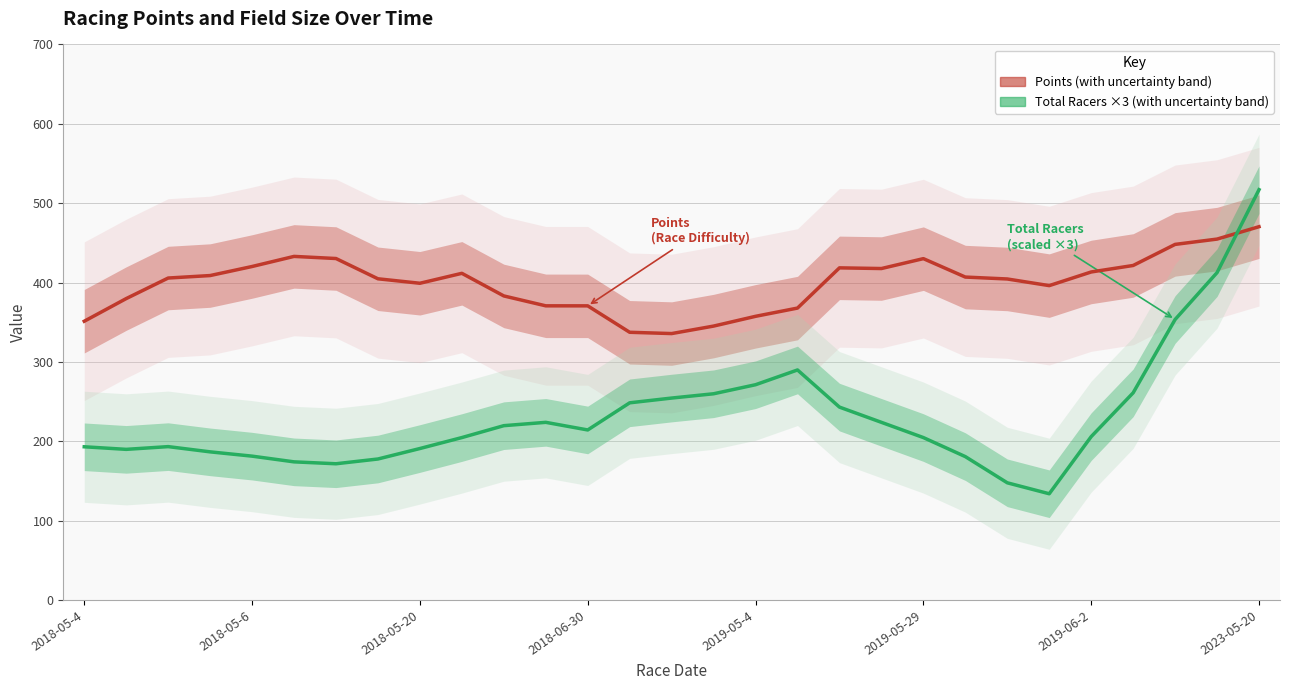

What is the average value of the Points series?

399.8